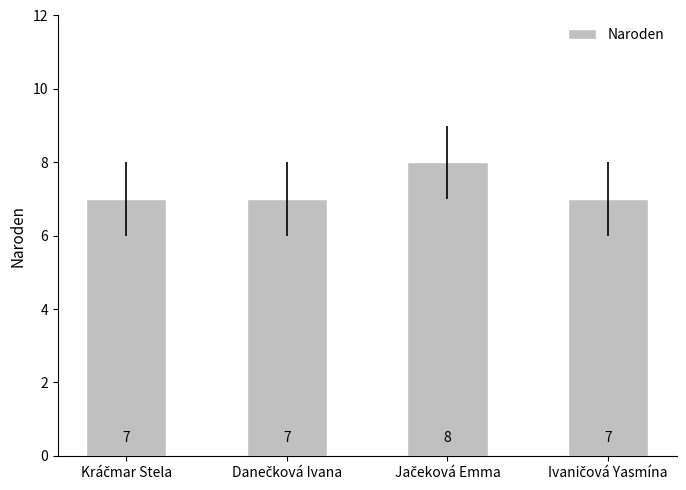

What is the value of the 2nd bar from the left?

7